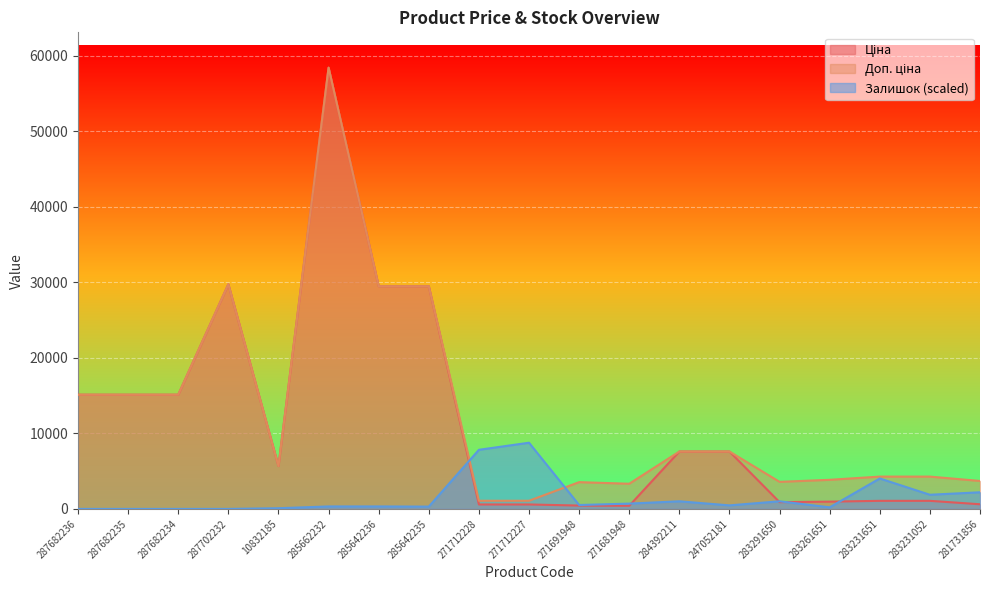

Is it true that Доп. ціна equals 51825.1 at 287702232?

False